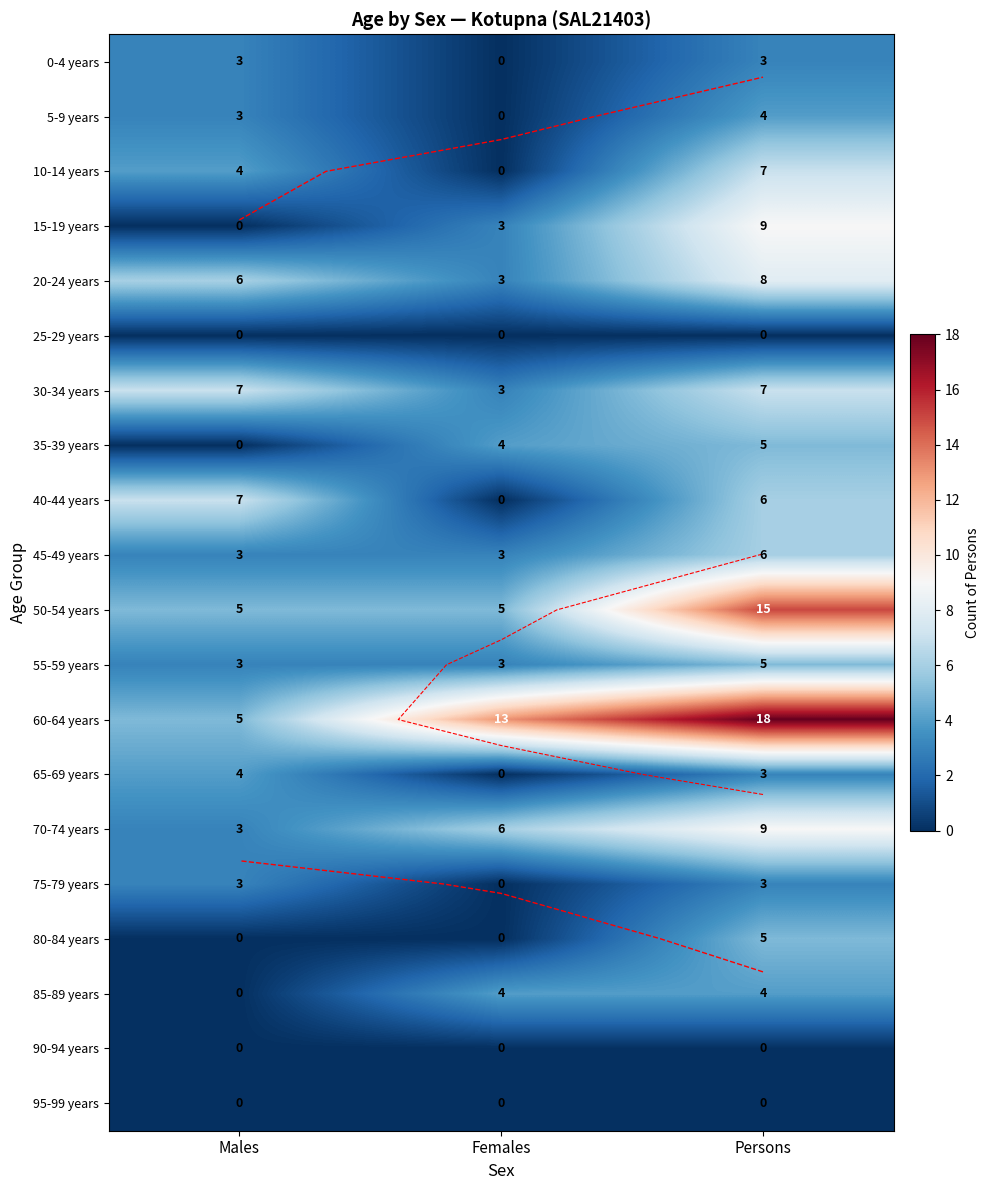

At Females, list the series in order from smallest to largest.

0-4 years, 5-9 years, 10-14 years, 25-29 years, 40-44 years, 65-69 years, 75-79 years, 80-84 years, 90-94 years, 95-99 years, 15-19 years, 20-24 years, 30-34 years, 45-49 years, 55-59 years, 35-39 years, 85-89 years, 50-54 years, 70-74 years, 60-64 years